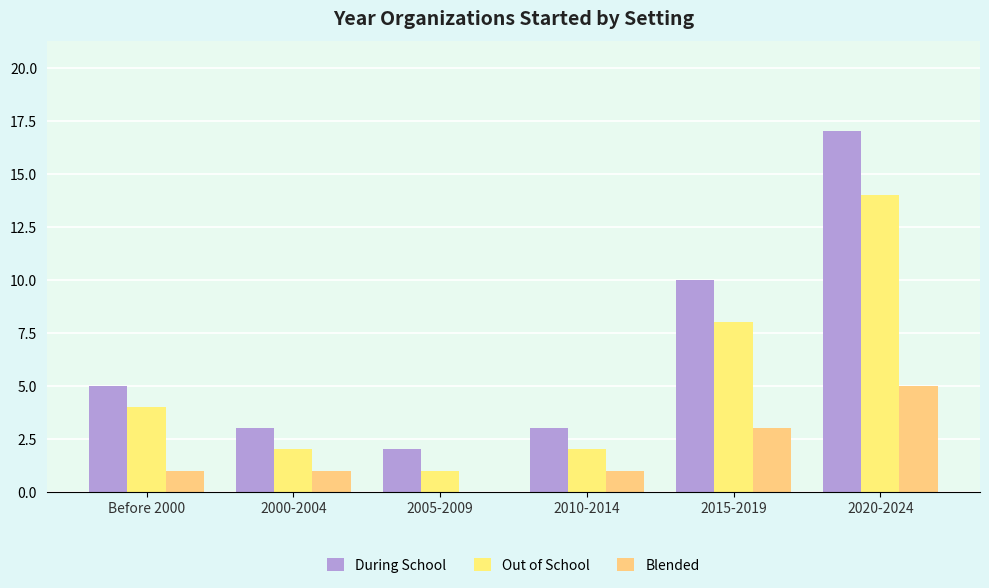

What is the minimum value for During School?

2